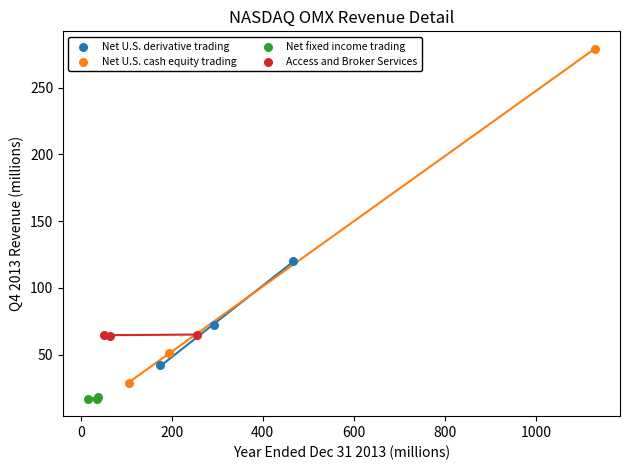

What are all the series names shown in the legend?

Net U.S. derivative trading, Net U.S. cash equity trading, Net fixed income trading, Access and Broker Services